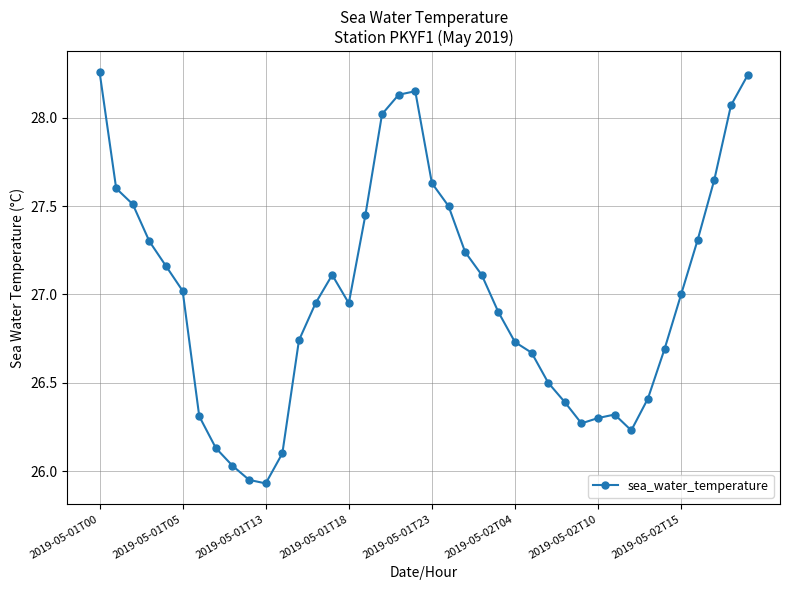

What is the average value?

27.0